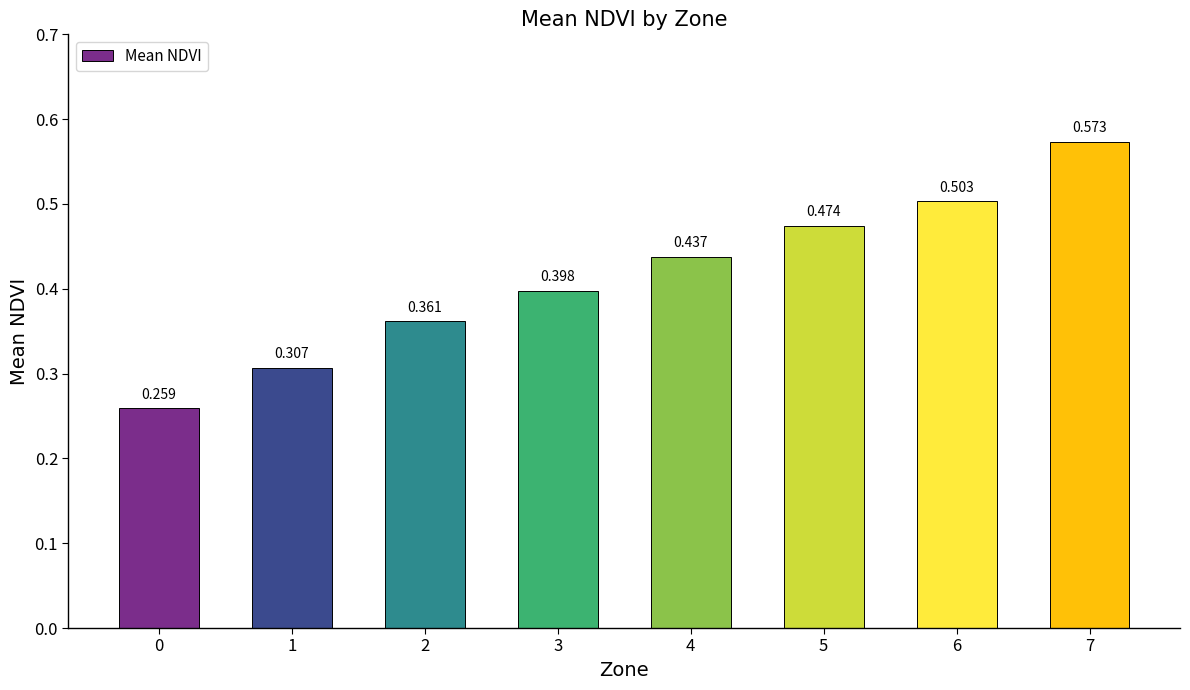

Count the number of data series in this chart.

1